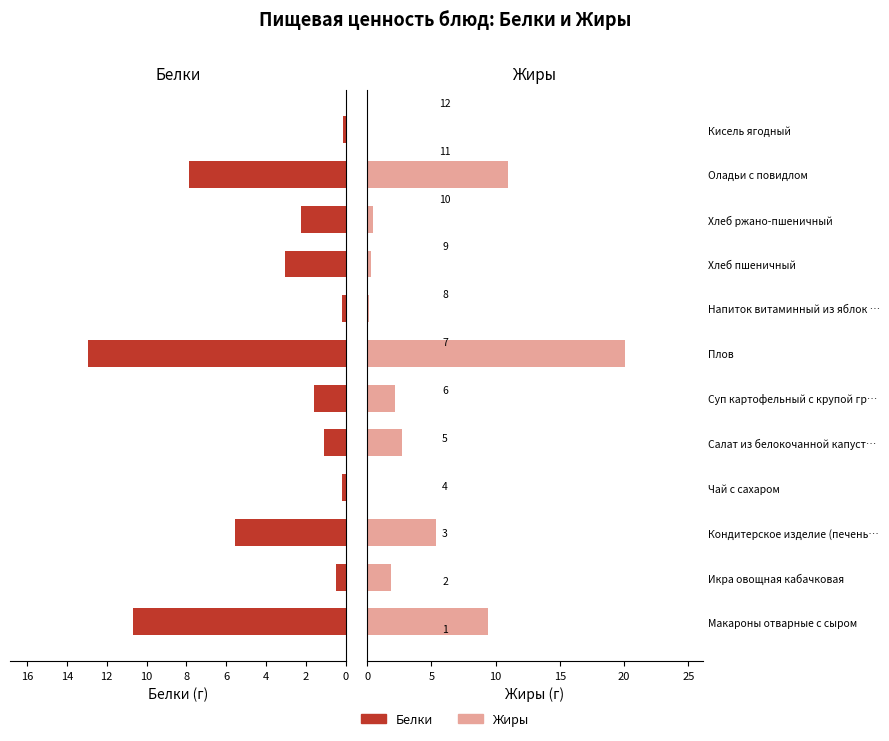

Reading left to right, what are all the values shown in this chart?

Белки: 10.7	0.5	5.6	0.2	1.1	1.6	13.0	0.2	3.0	2.2	7.9	0.1
Жиры: 9.4	1.9	5.3	0.0	2.7	2.2	20.1	0.2	0.3	0.4	11.0	0.1